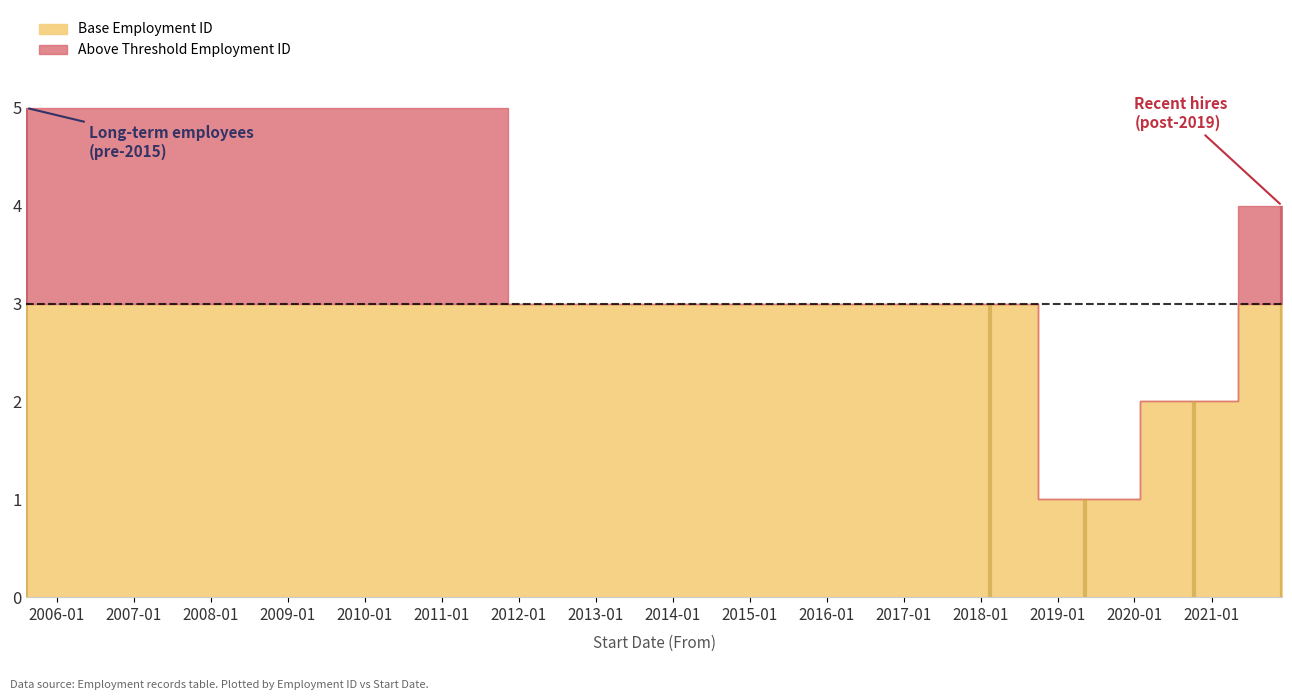

What is the value of the 3rd point from the left?

3